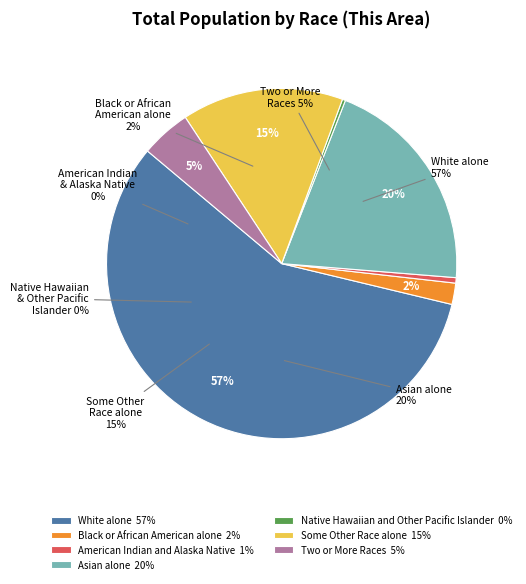

Does White alone account for over 50% of the chart?

Yes